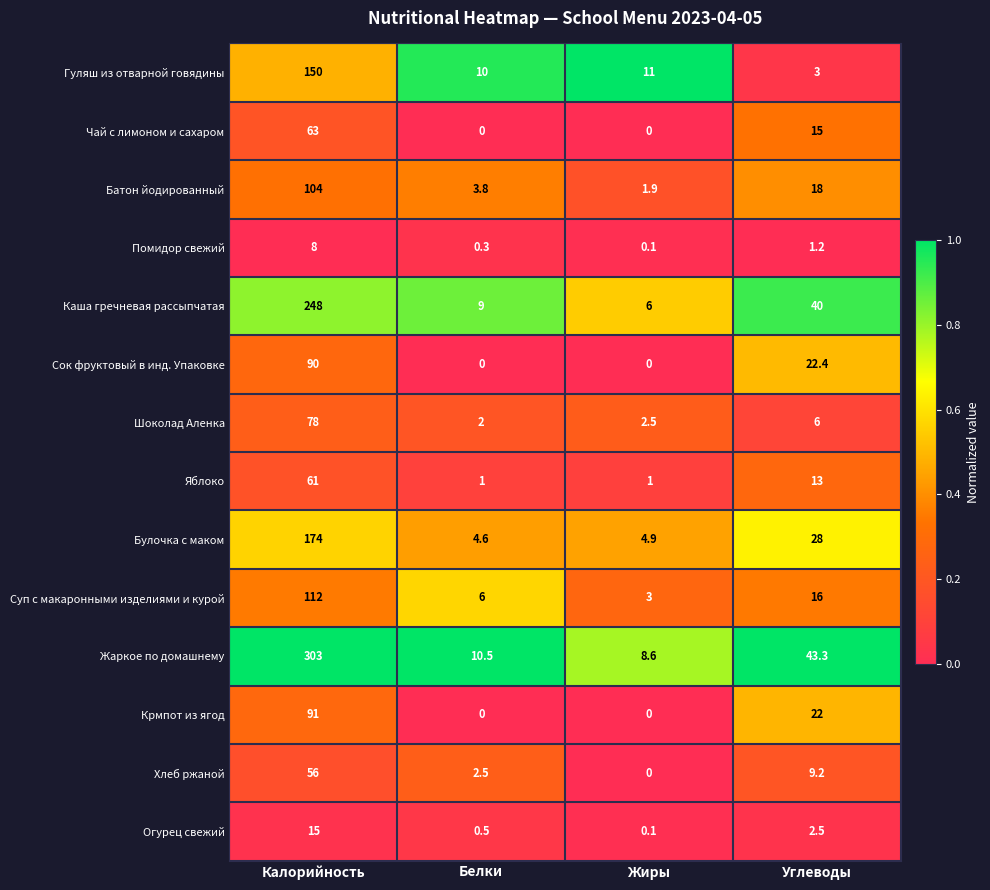

Read the Батон йодированный value at Углеводы.

18.0